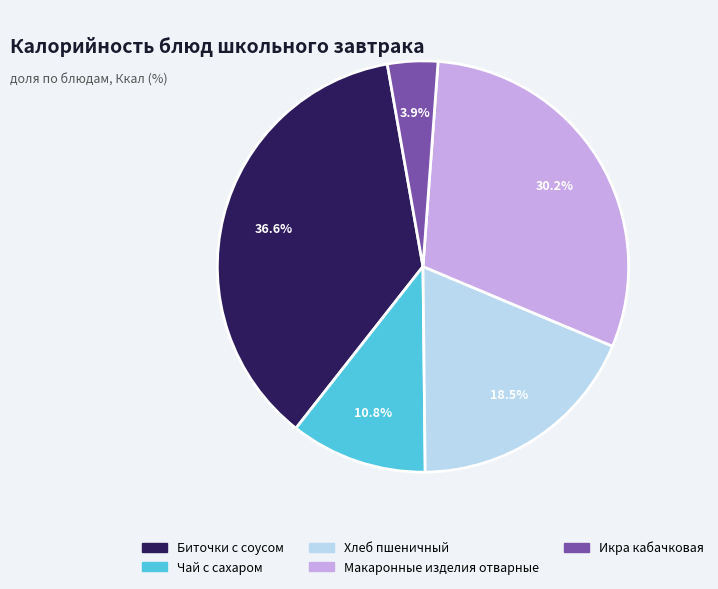

To the nearest percent, what portion does Икра кабачковая represent?

4%